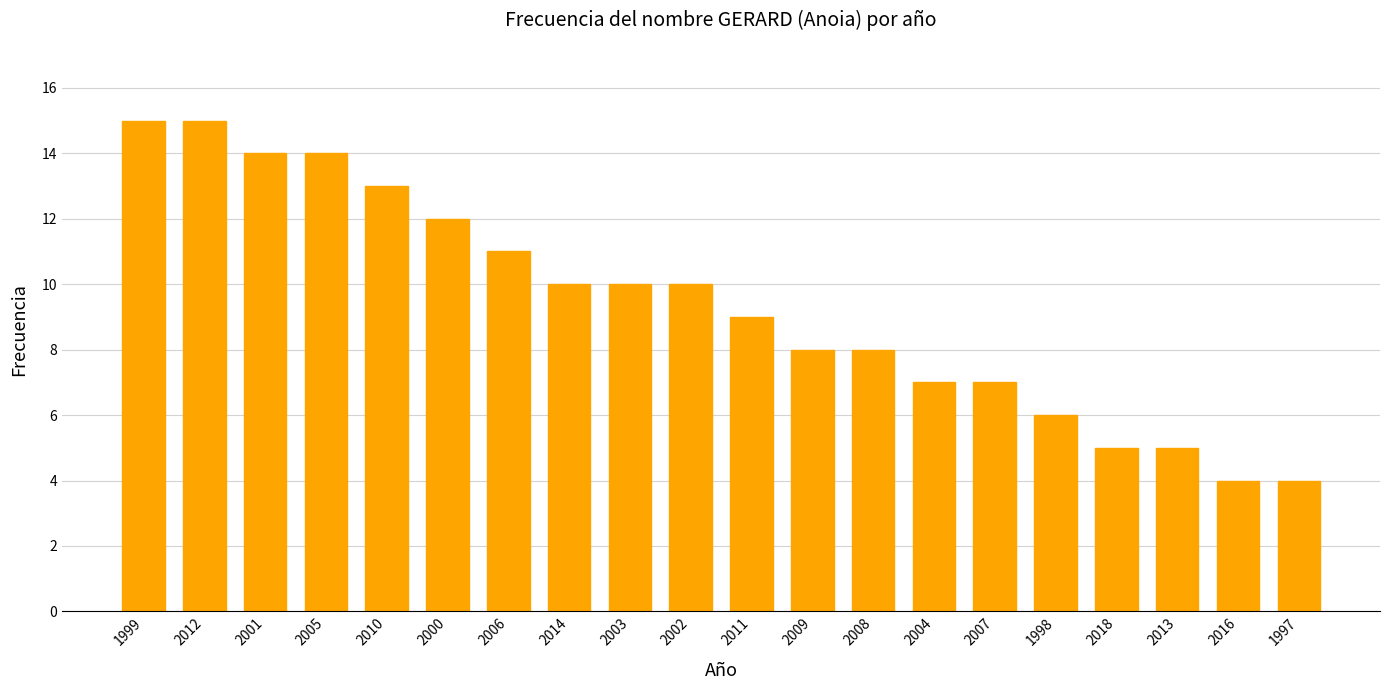

Approximately how many times larger is the value at 2002 compared to 2005?

0.7